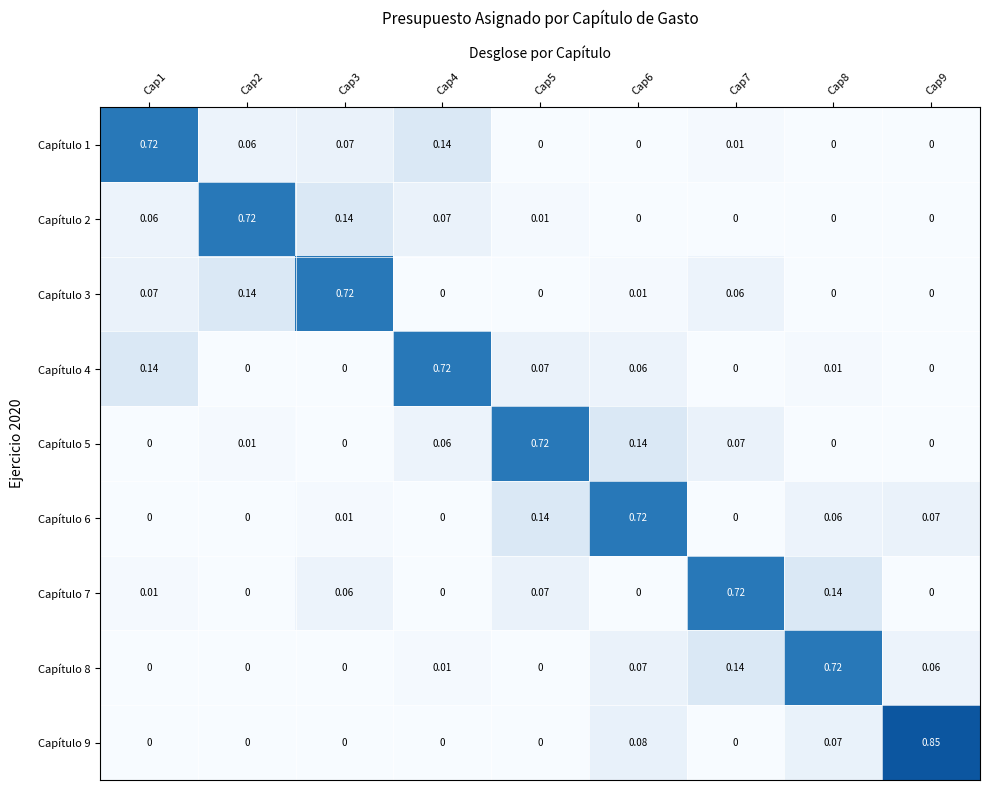

Count the number of categories in the chart.

9